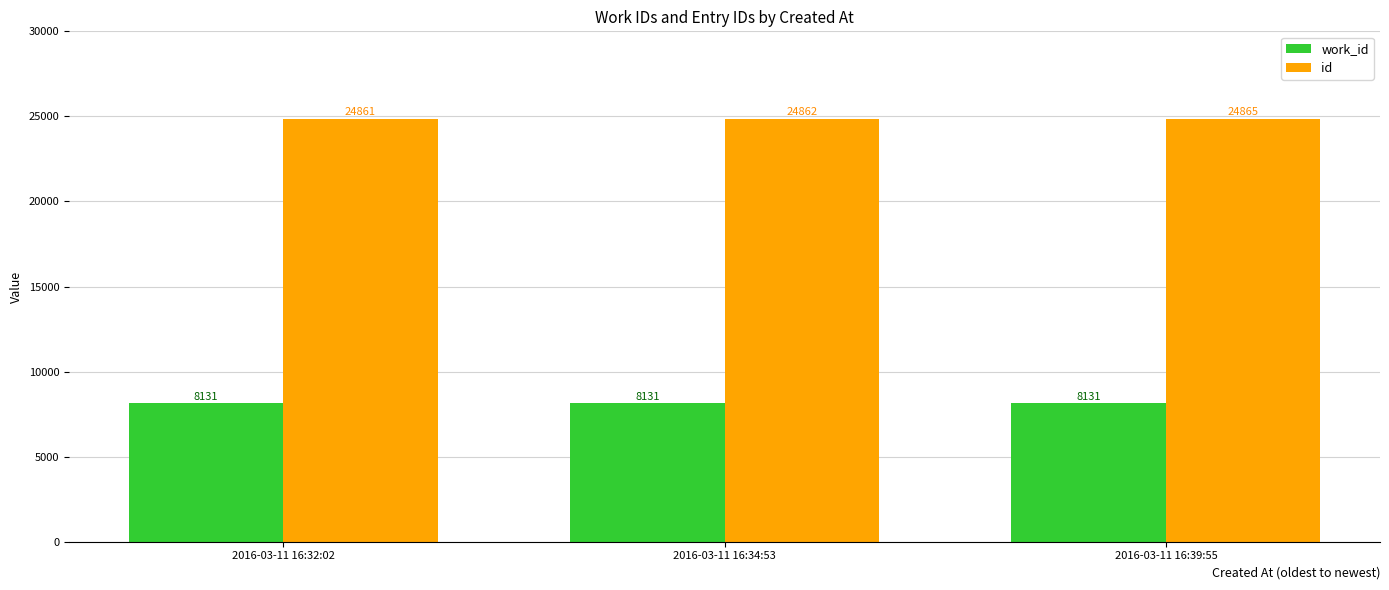

What is the approximate value of id at 2016-03-11 16:32:02?

24861